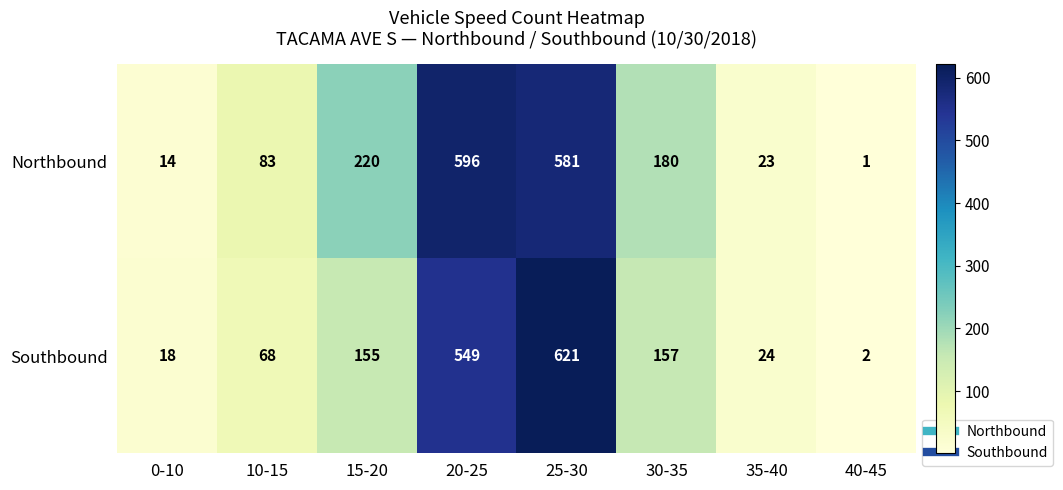

What is the sum of the Northbound values at 10-15 and 40-45?

84